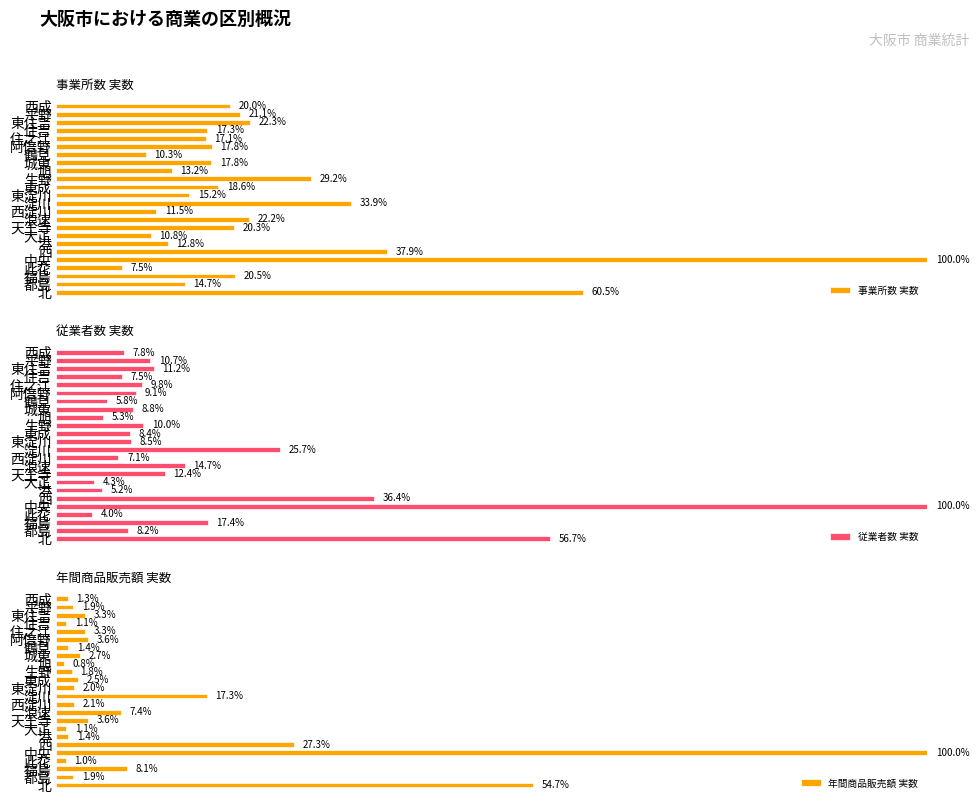

Rank the categories by 年間商品販売額 実数 value from highest to lowest.

中央, 北, 西, 淀川, 福島, 浪速, 阿倍野, 天王寺, 住之江, 東住吉, 城東, 東成, 西淀川, 東淀川, 平野, 都島, 生野, 鶴見, 港, 西成, 大正, 住吉, 此花, 旭